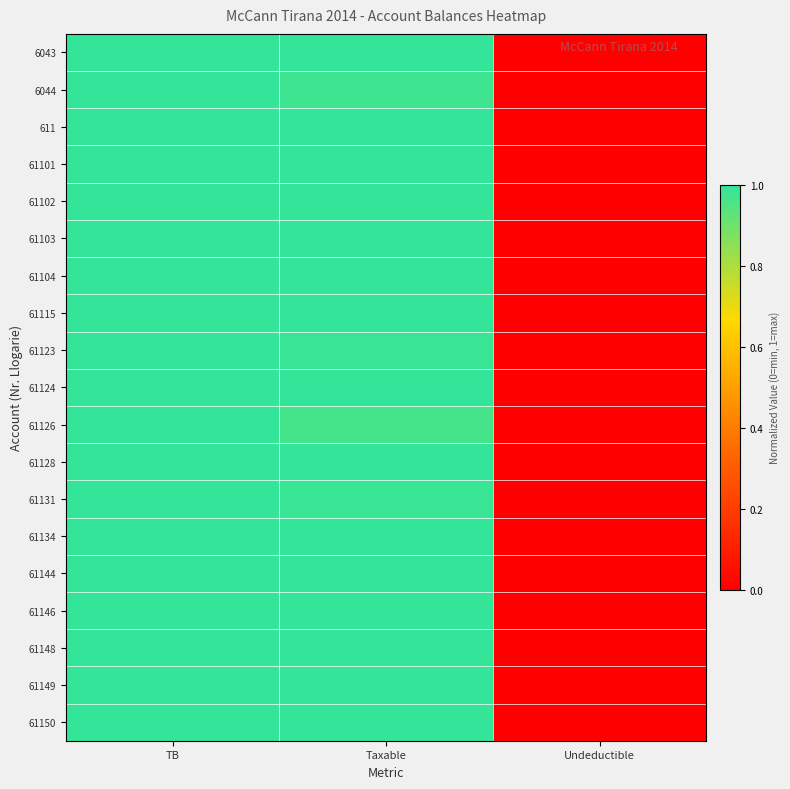

What is the maximum value shown in the chart?

1.0